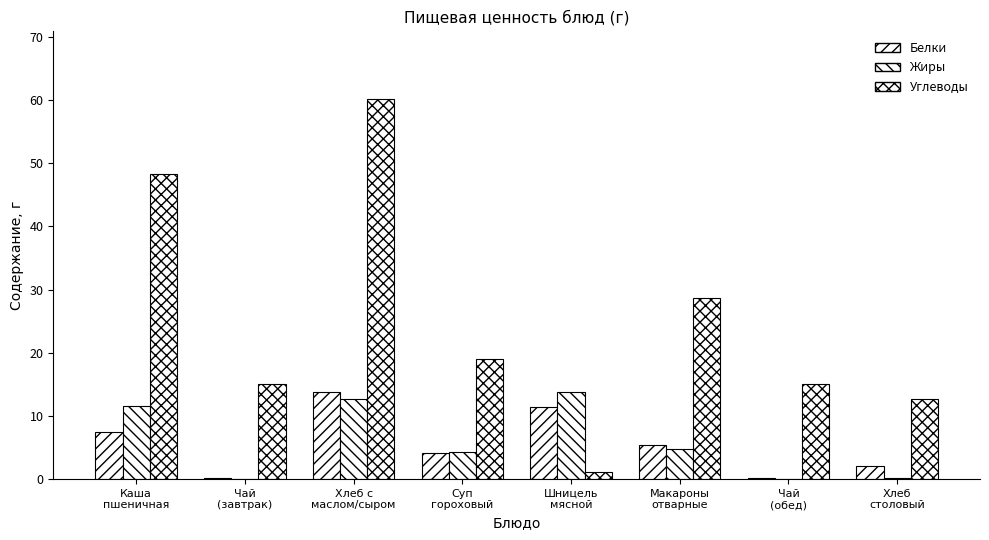

How many data points does each series have?

8